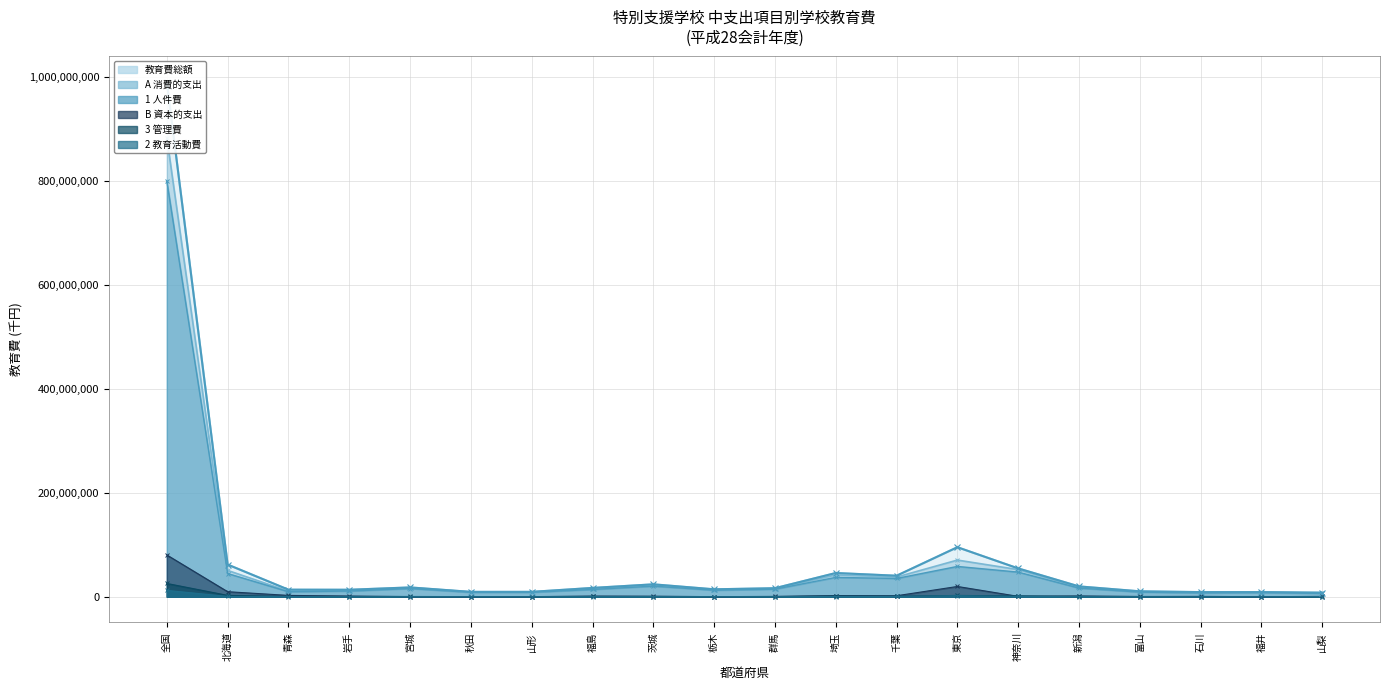

What is the ratio of the value at 福井 to the value at 群馬?

0.5